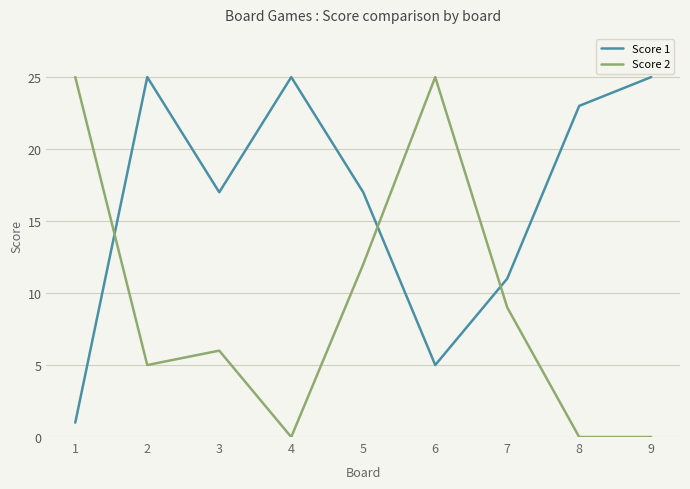

The value of Score 2 at 4 is 0. True or false?

True